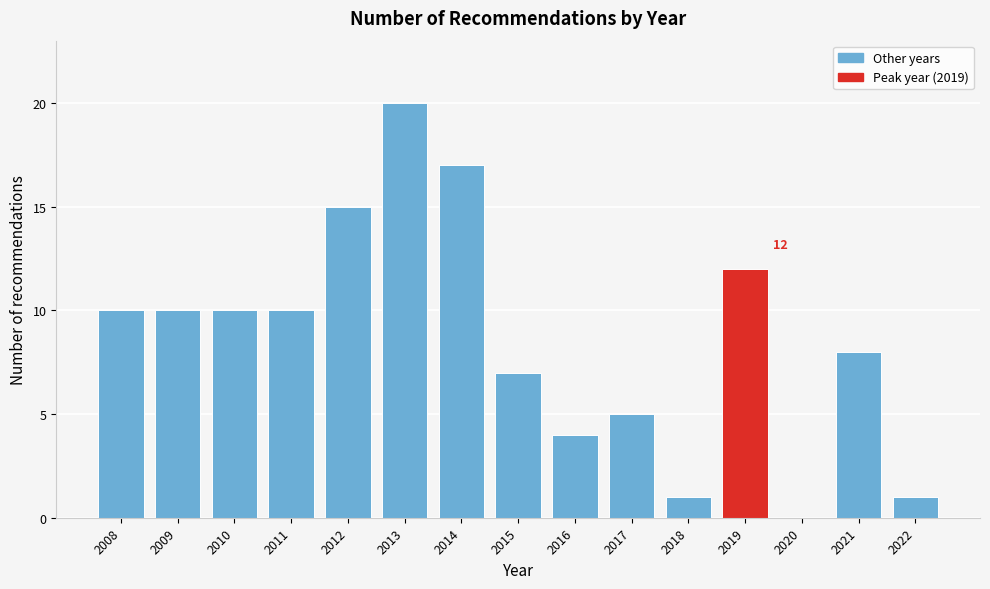

Reading left to right, transcribe all the data shown in this chart.

2008=10	2009=10	2010=10	2011=10	2012=15	2013=20	2014=17	2015=7	2016=4	2017=5	2018=1	2019=12	2020=0	2021=8	2022=1